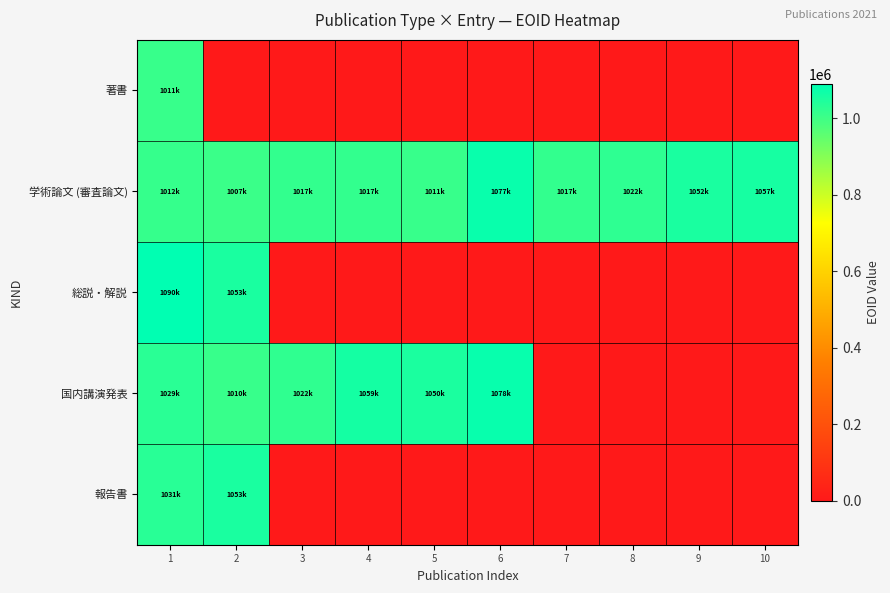

At how many categories does at least one series exceed 707050?

10